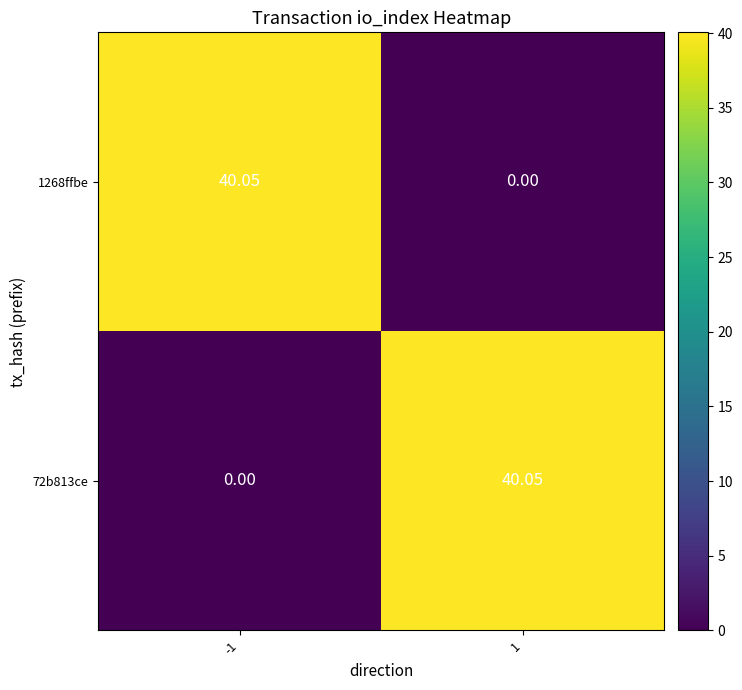

List the series in order of their peak value, lowest first.

72b813ce, 1268ffbe